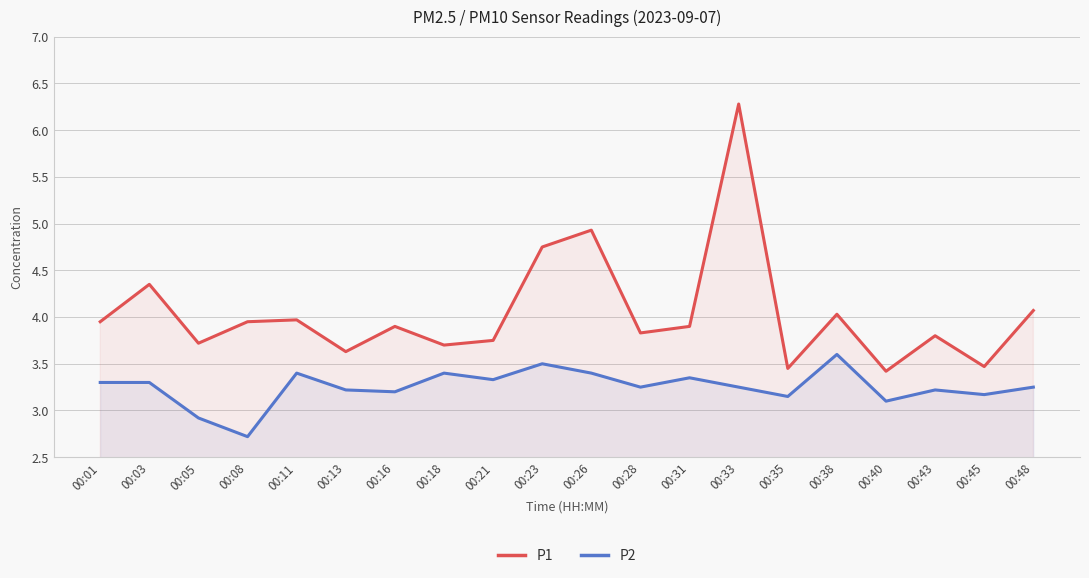

What is the difference between the maximum and minimum values in the P1 series?

2.9